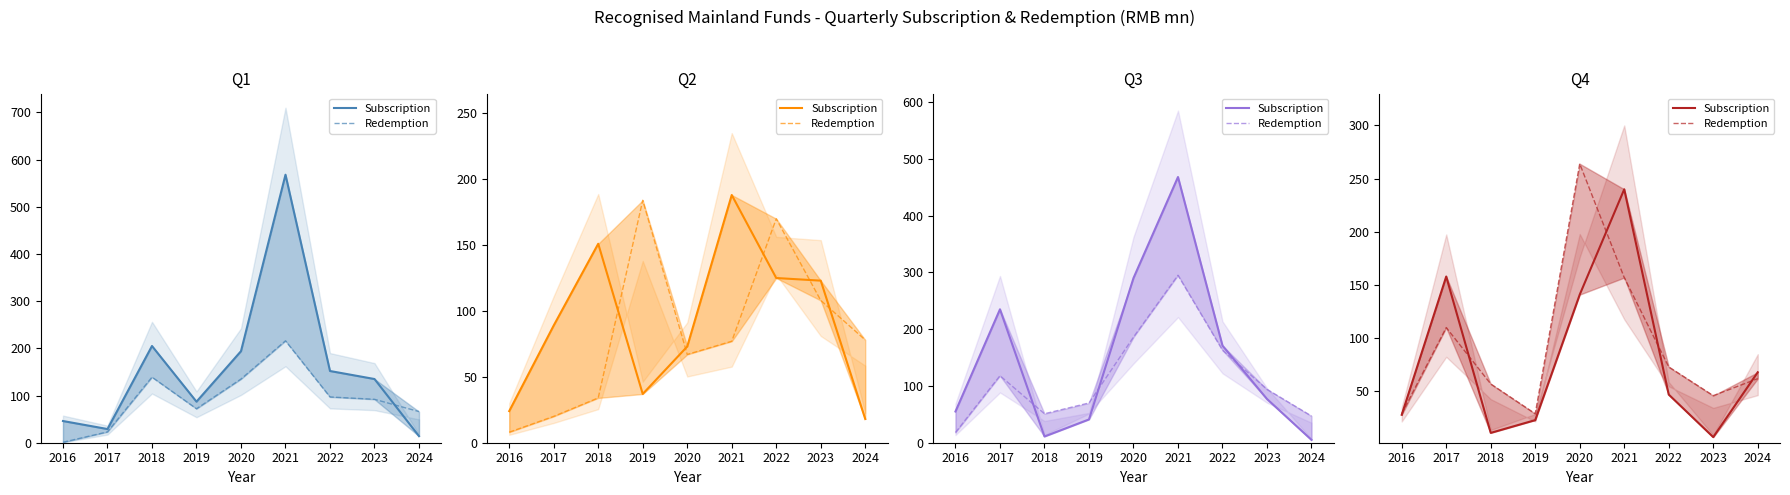

Which series changed the most between 2018 and 2024?

Subscription